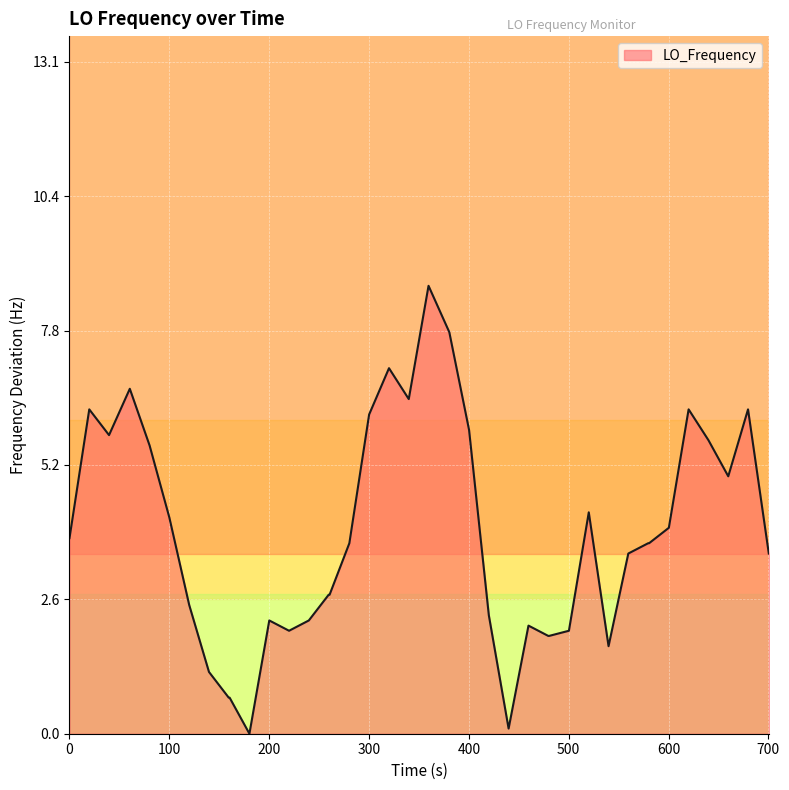

True or false: there are more than 2 points higher than both neighbors.

True